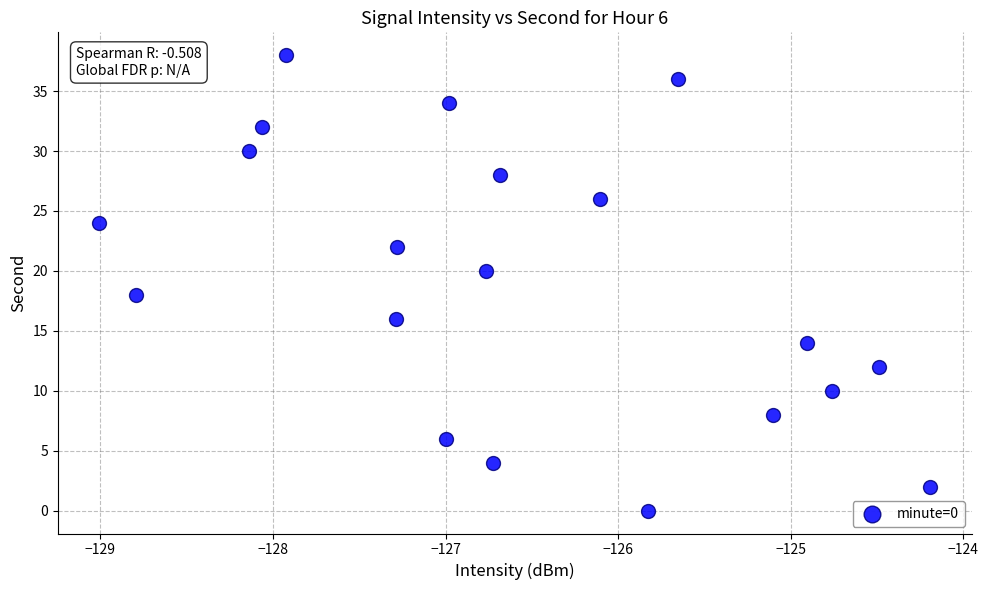

What is the range of Y values (max minus min)?

38